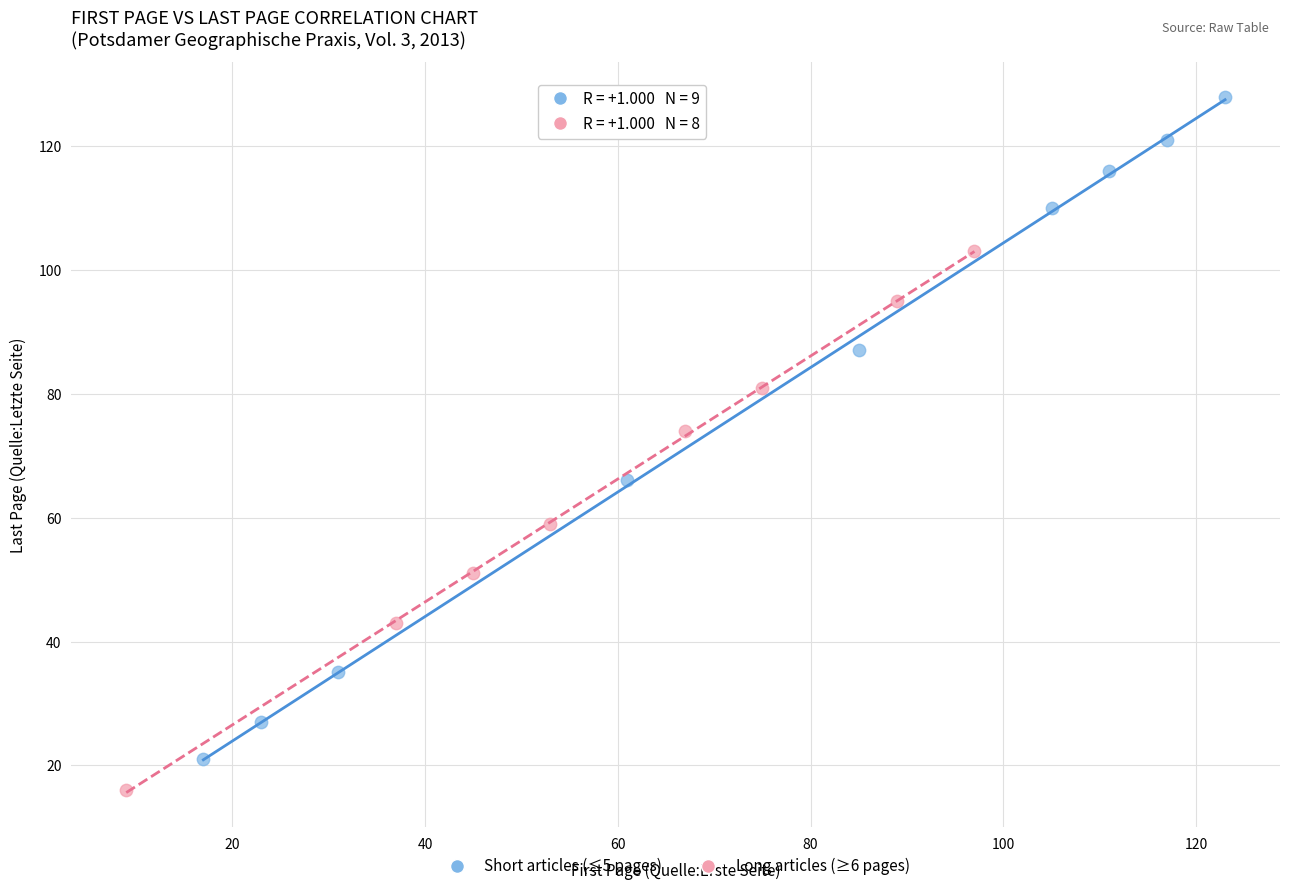

Which series reaches the minimum Y coordinate?

Long articles (≥6 pages)